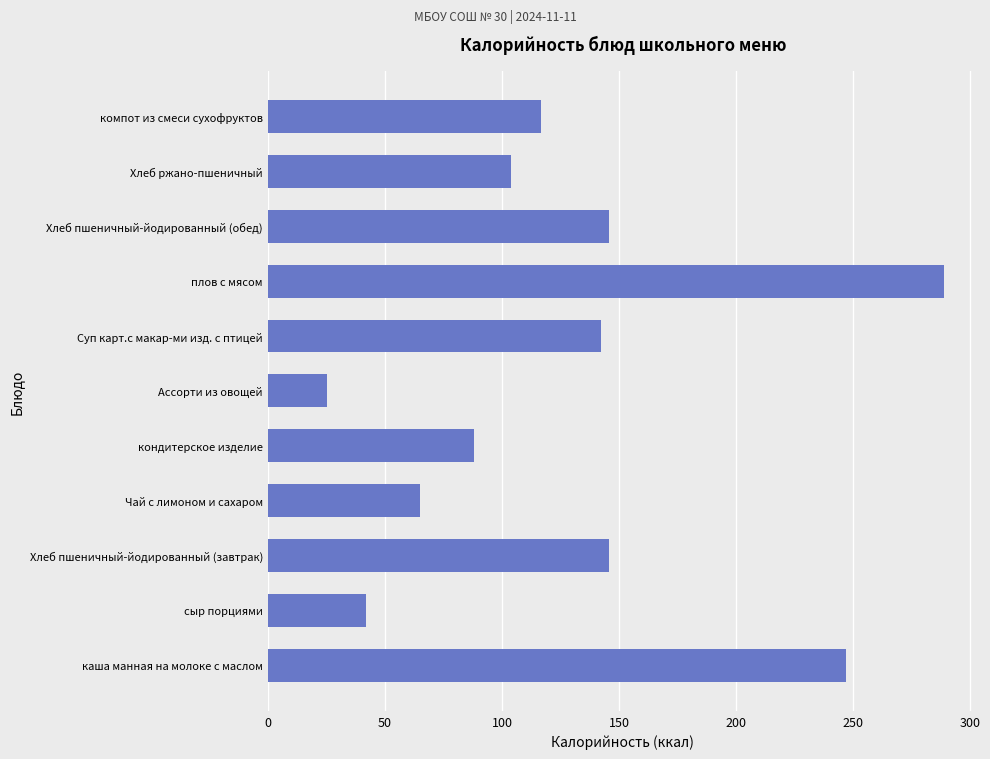

The value at Чай с лимоном и сахаром is 65.0. True or false?

True